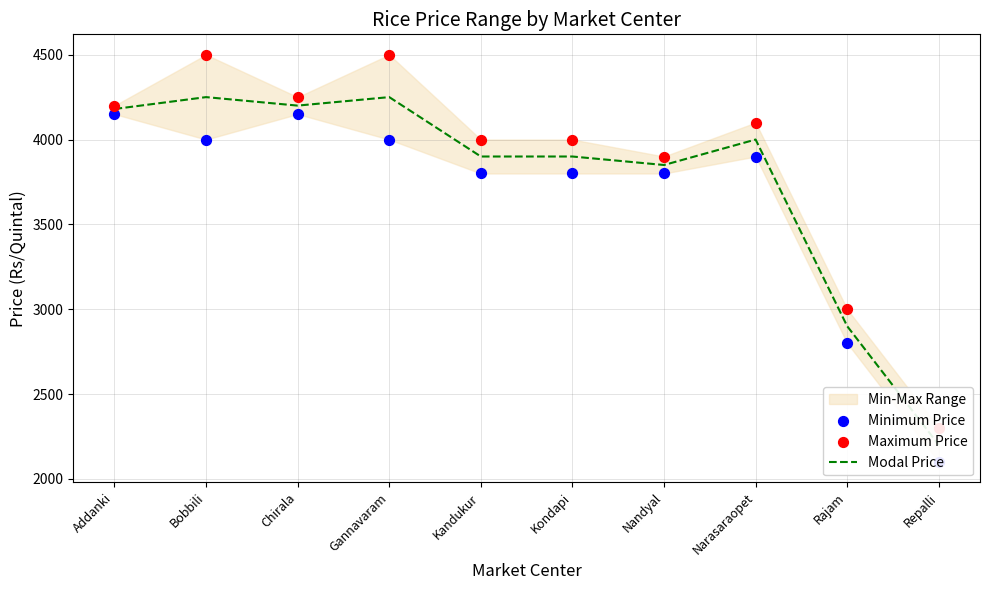

Which series has the largest total across all categories?

Maximum Price